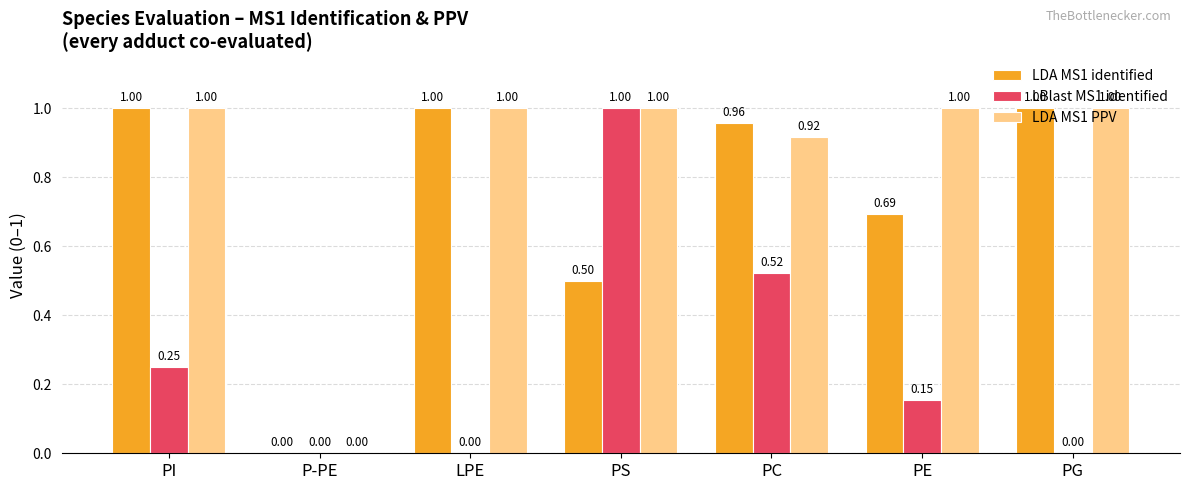

Count the number of categories in the chart.

7